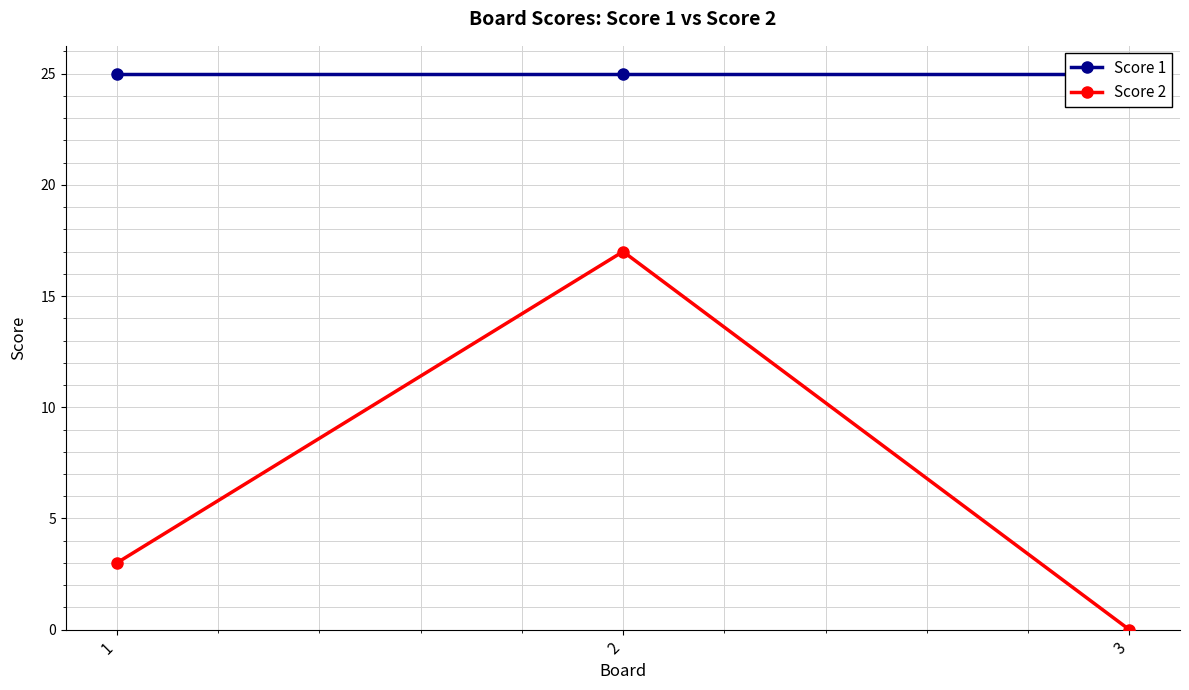

Does the chart have visible grid lines?

Yes